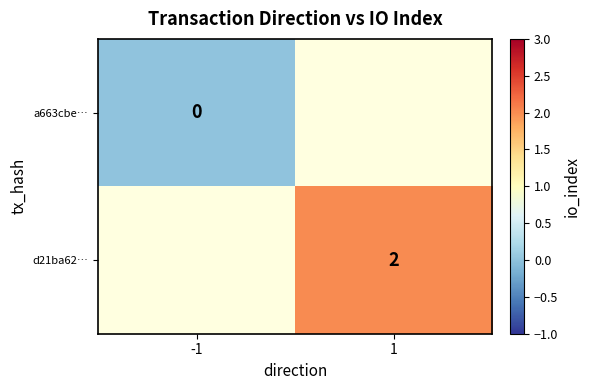

Between -1 and 1, which is larger?

1